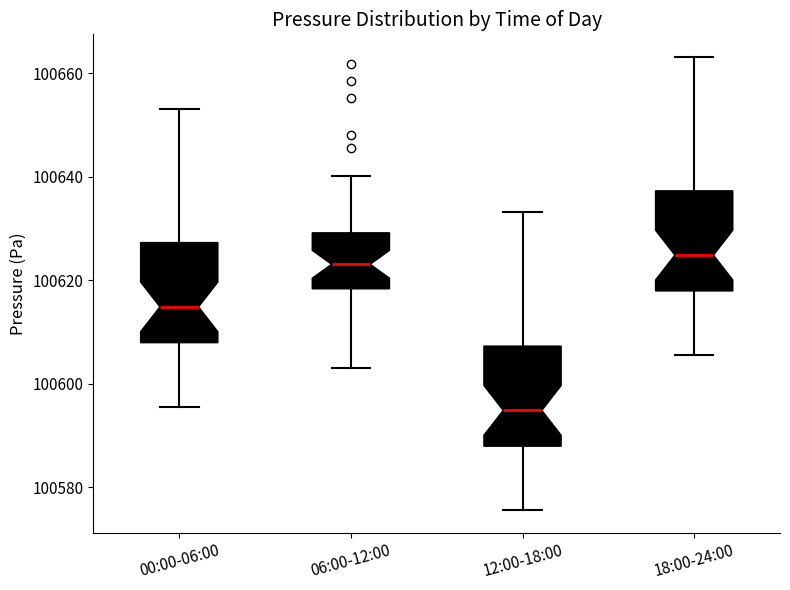

Reading left to right, transcribe this box plot: for each box, give where its median line is, the range the box spans, and where its two whiskers end, as read against the y-axis. The values are not printed on the chart, so give them approximately, as read against the axis.

00:00-06:00: median 100614, box 100608 to 100628, whiskers 100596 to 100654
06:00-12:00: median 100624, box 100618 to 100630, whiskers 100604 to 100640
12:00-18:00: median 100594, box 100588 to 100608, whiskers 100576 to 100634
18:00-24:00: median 100624, box 100618 to 100638, whiskers 100606 to 100664